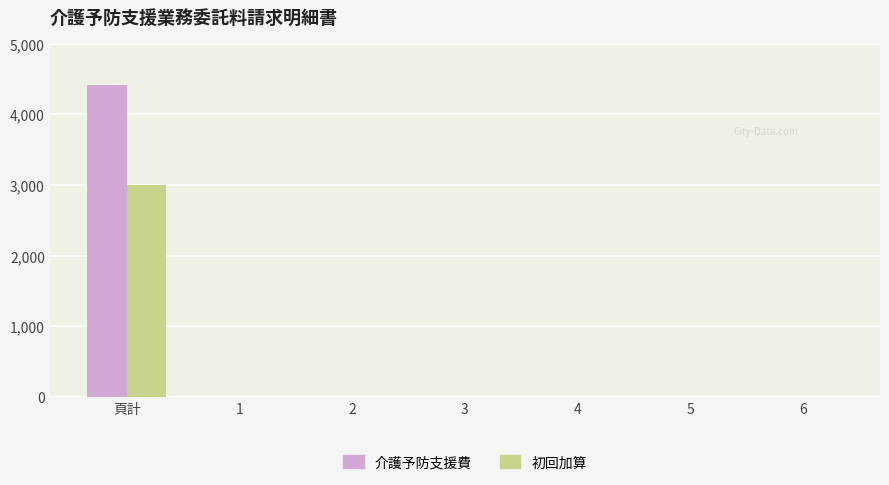

What is the average value of the 初回加算 series?

429